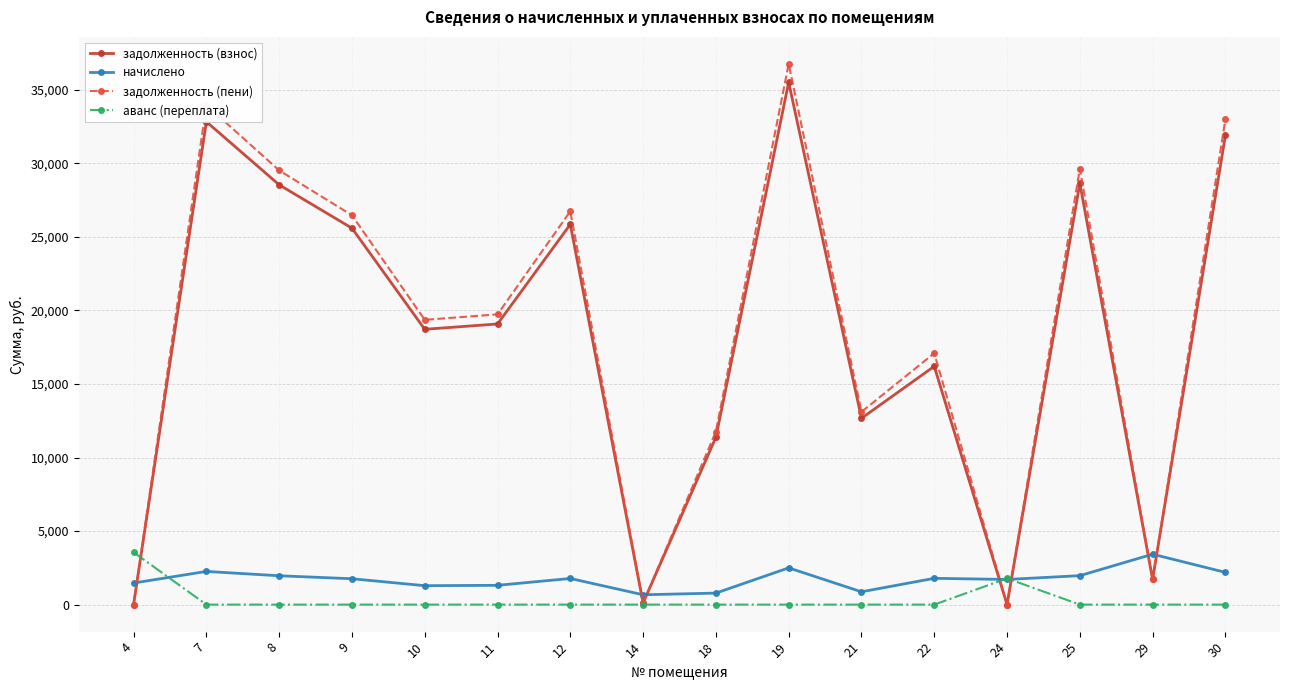

True or false: задолженность (пени) has more than 2 interior local peaks.

True